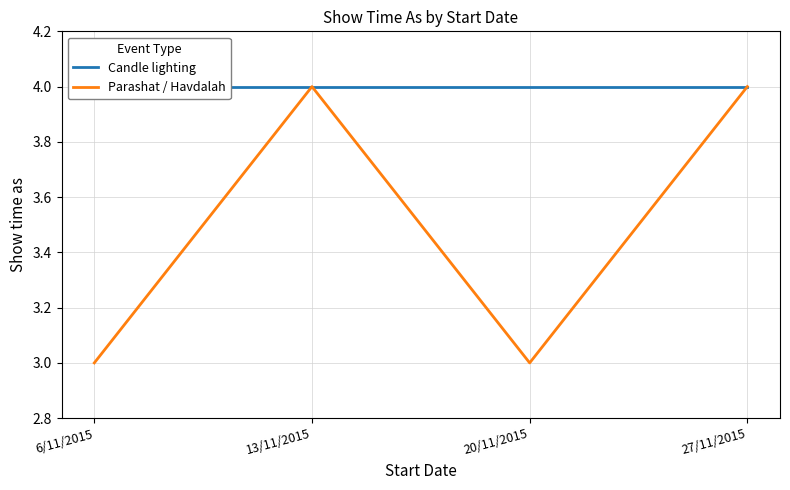

Does the chart display data point markers on the line(s)?

No